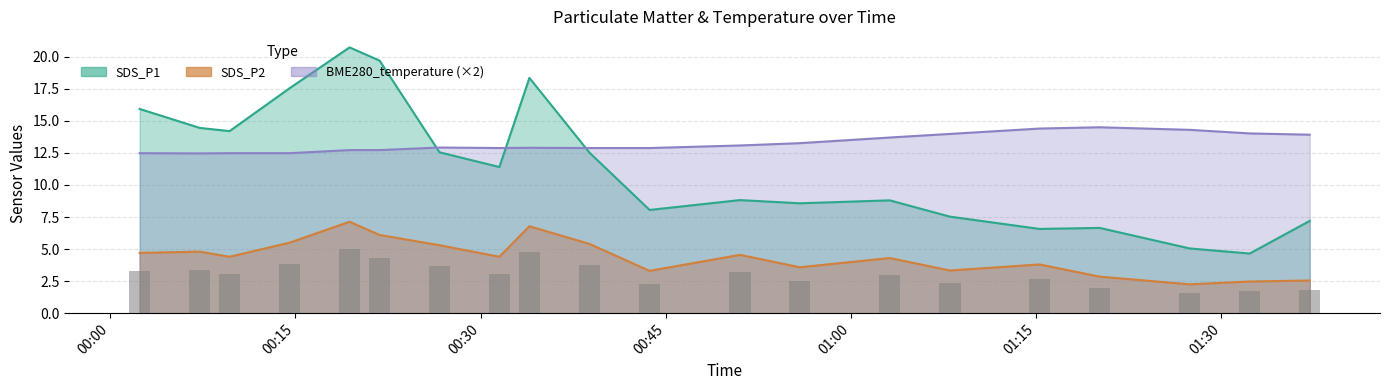

What is the maximum value shown in the chart?

20.7